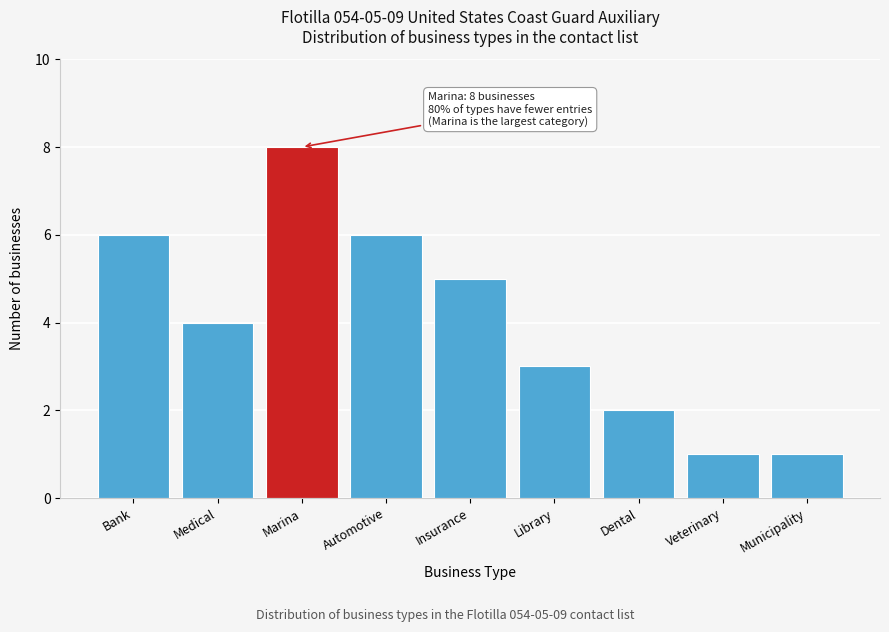

Reading left to right, transcribe all the data shown in this chart.

Bank=6	Medical=4	Marina=8	Automotive=6	Insurance=5	Library=3	Dental=2	Veterinary=1	Municipality=1